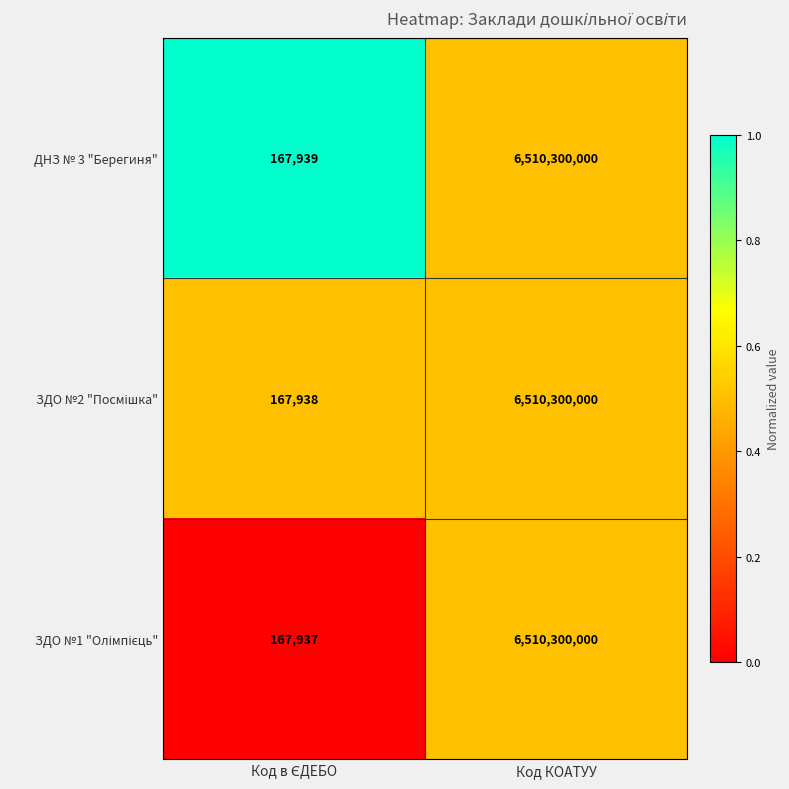

What is the sum of all ДНЗ № 3 "Берегиня" values?

6510467939